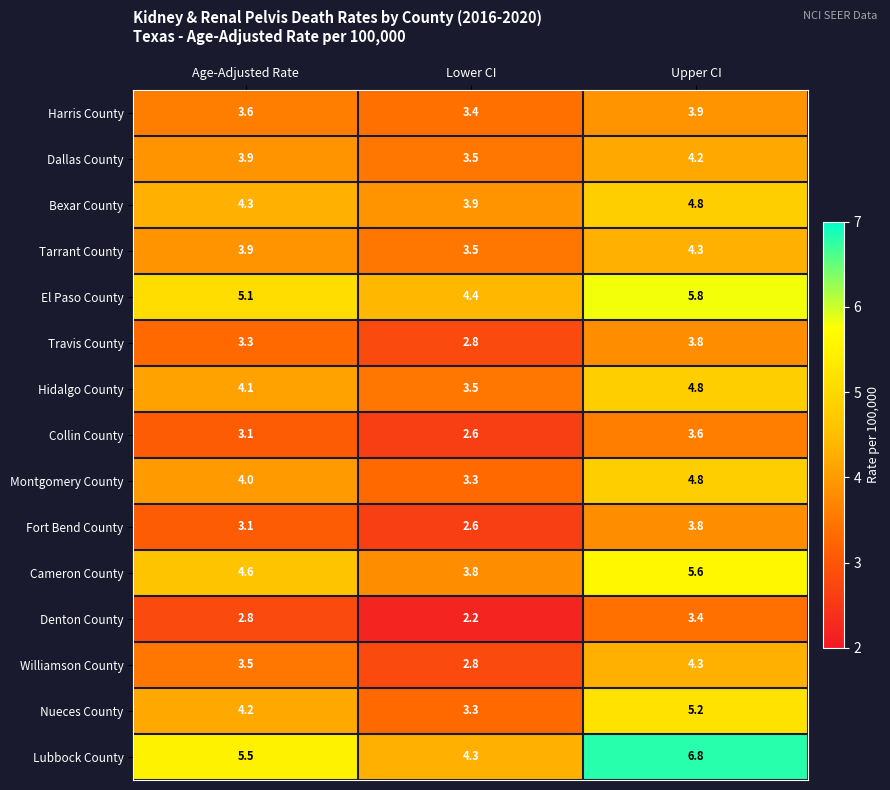

At which label does El Paso County reach its peak?

Upper CI